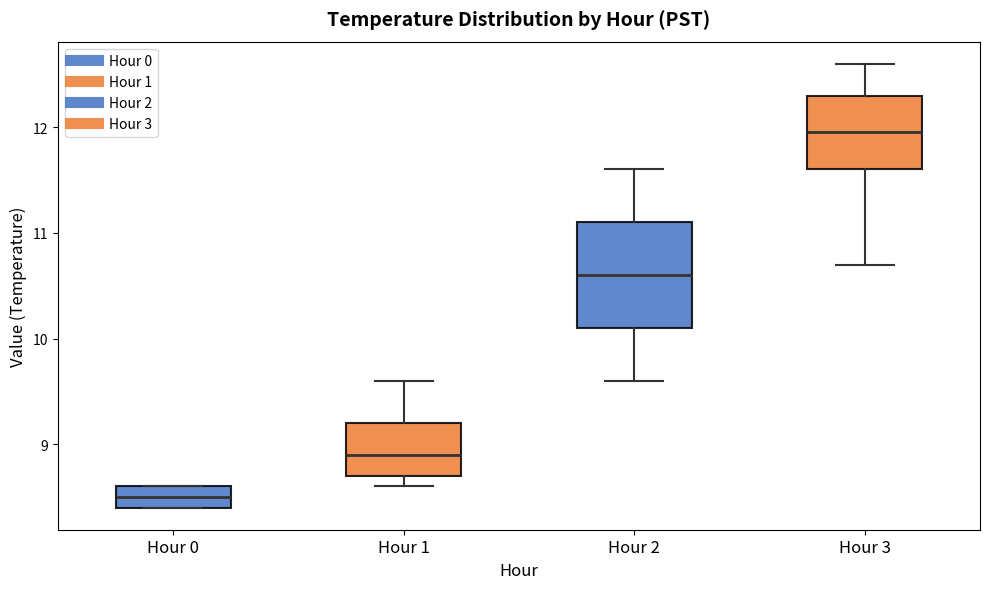

Reading left to right, transcribe this box plot: for each box, give where its median line is, the range the box spans, and where its two whiskers end, as read against the y-axis. The values are not printed on the chart, so give them approximately, as read against the axis.

Hour 0: median 8.5, box 8.4 to 8.6, whiskers 8.4 to 8.6
Hour 1: median 8.9, box 8.7 to 9.2, whiskers 8.6 to 9.6
Hour 2: median 10.6, box 10.1 to 11.1, whiskers 9.6 to 11.6
Hour 3: median 12.0, box 11.6 to 12.3, whiskers 10.7 to 12.6